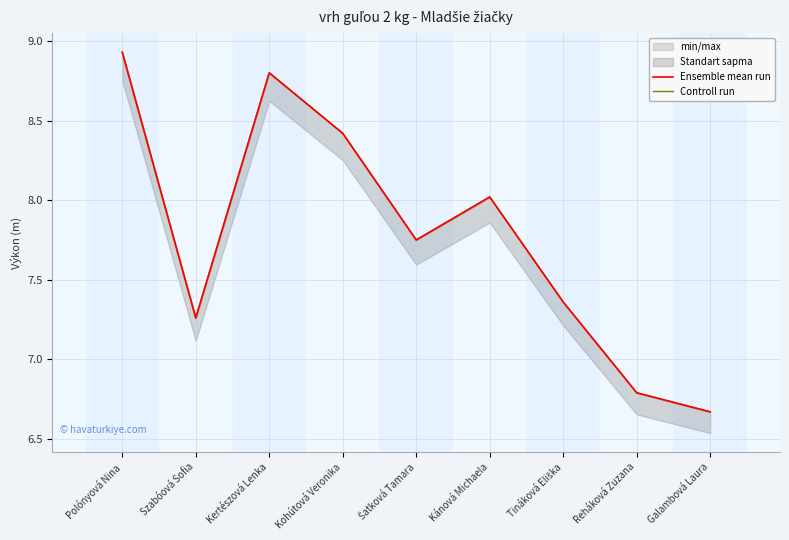

How many values in the Ensemble mean run series exceed 7?

7